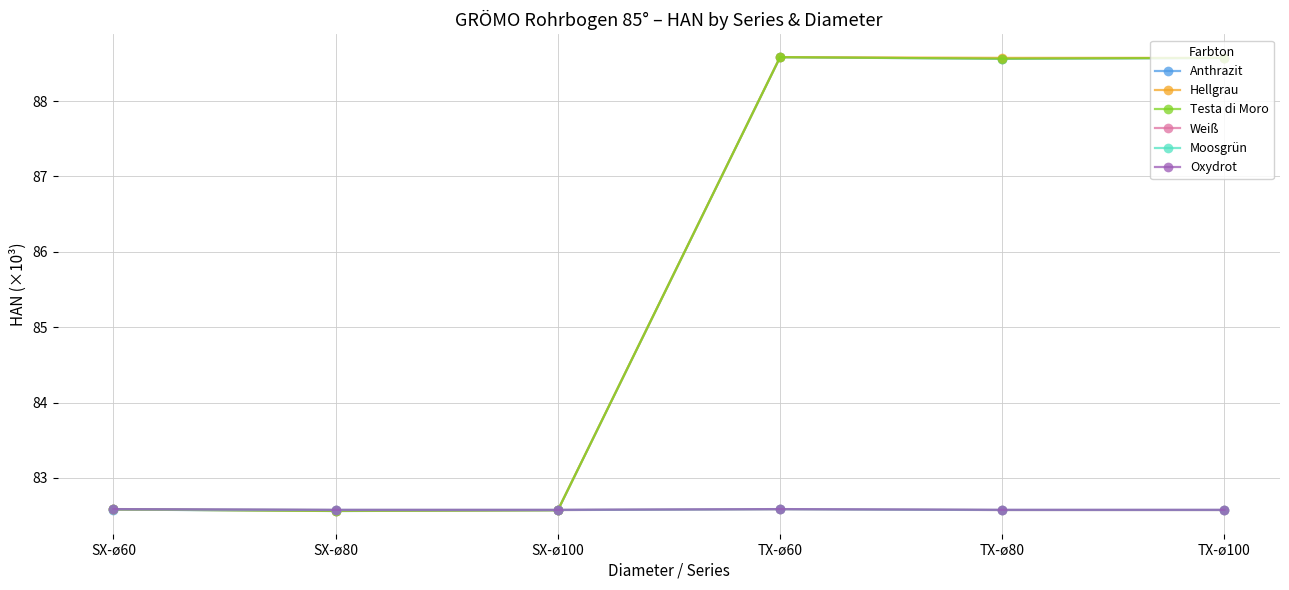

What is the maximum value shown in the chart?

88.6